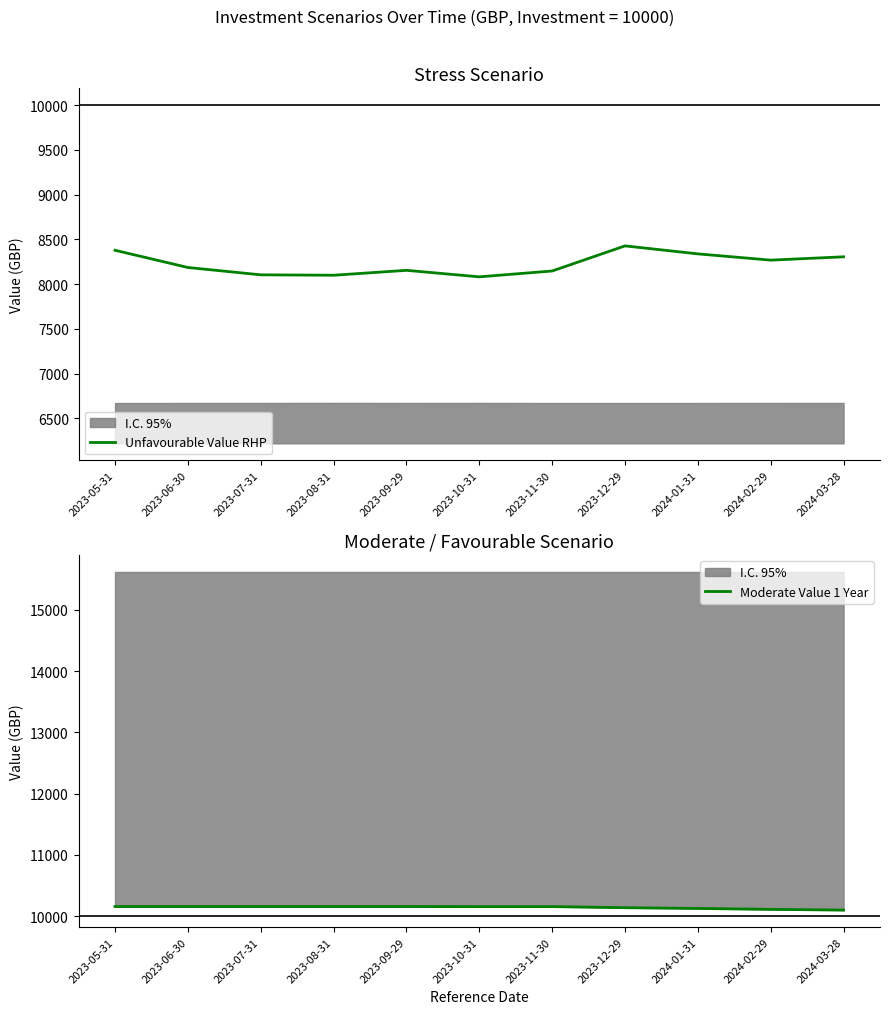

What is the label of the 1st point from the right?

2024-03-28